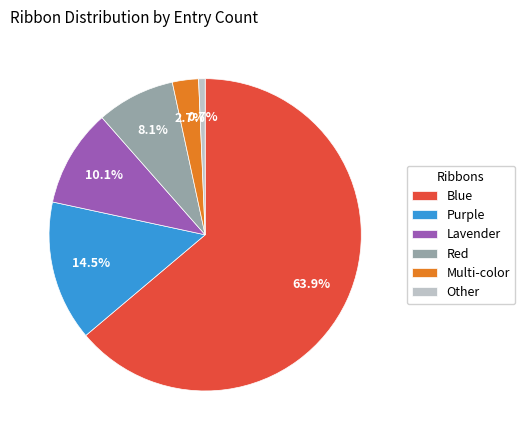

How many slices are in this pie chart?

6